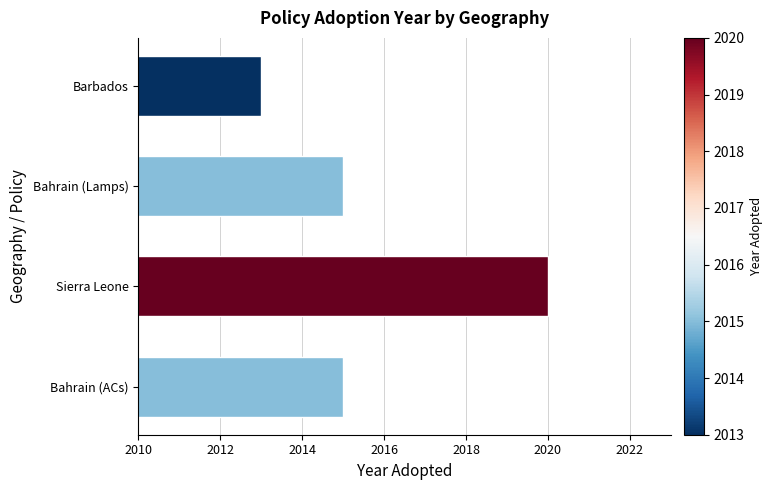

What is the difference between the maximum and minimum values?

7